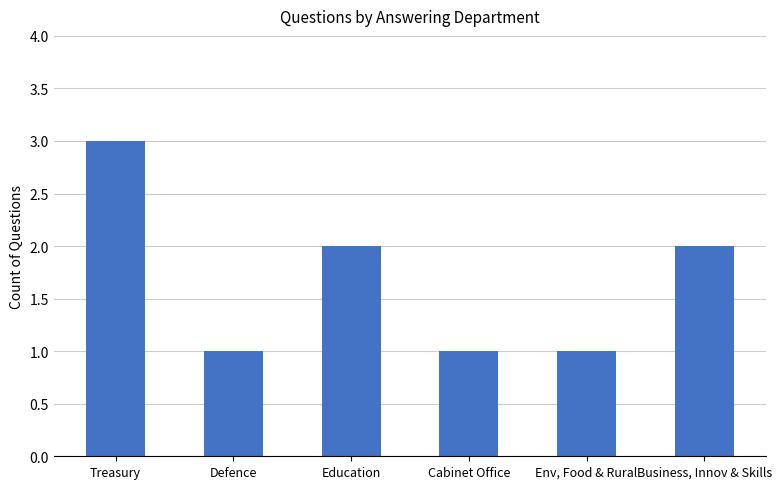

What position from the left is Treasury?

1